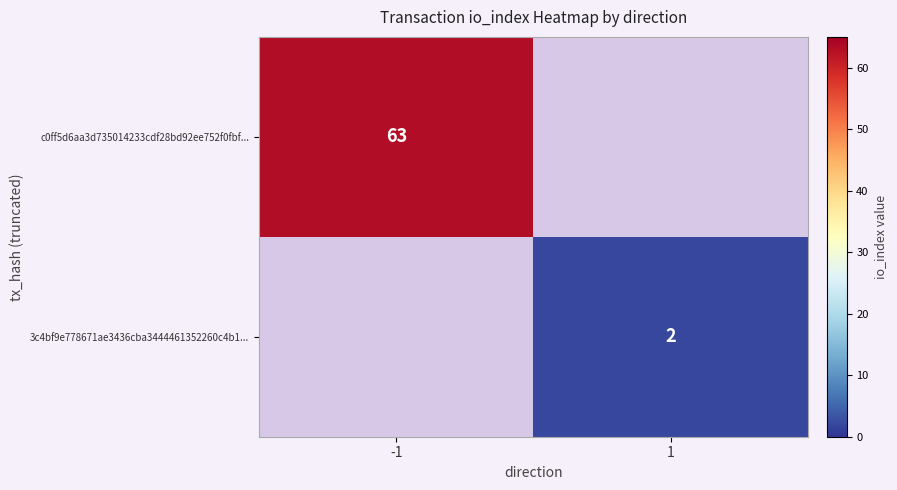

Is it true that c0ff5d6aa3d735014233cdf28bd92ee752f0fbf... equals 63 at -1?

True